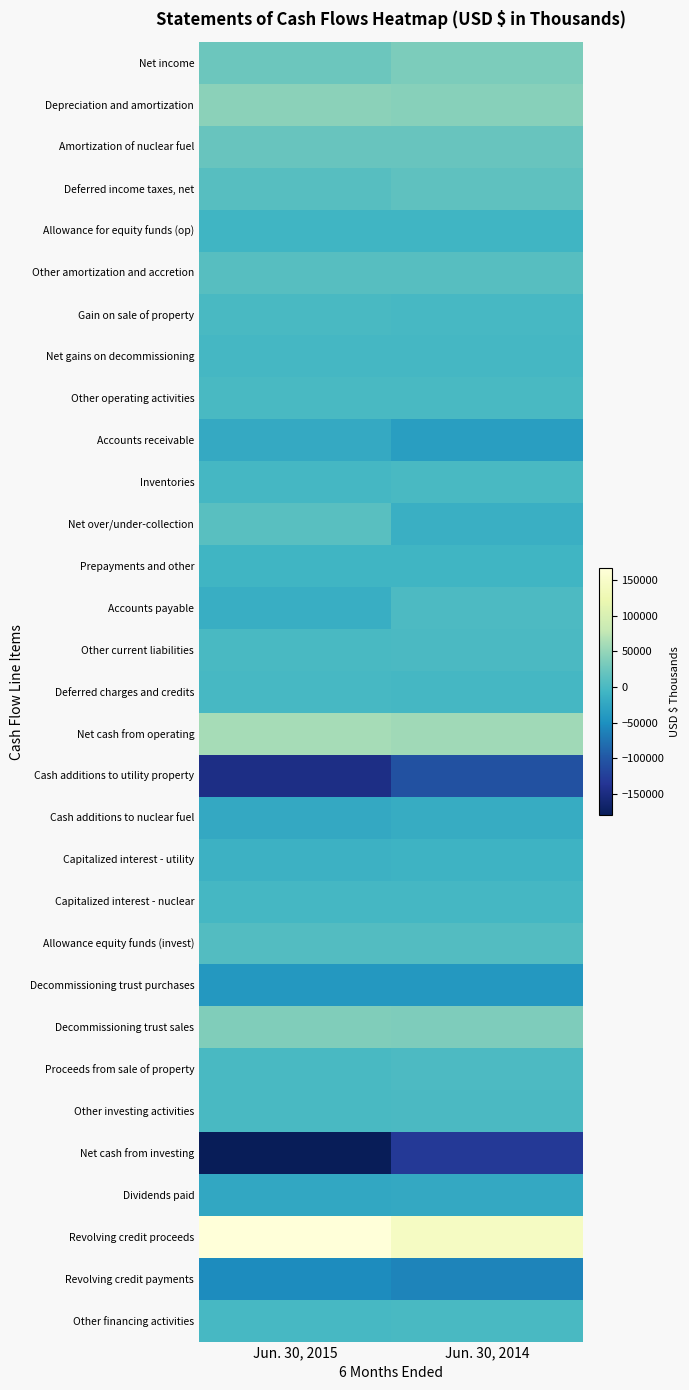

Which series has the largest total across all categories?

Revolving credit proceeds